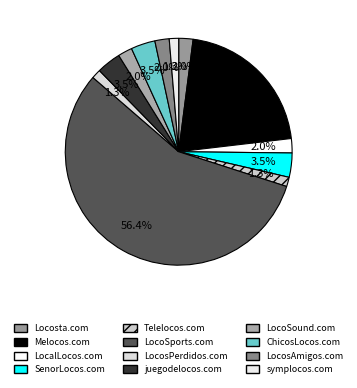

What is the change in value from SenorLocos.com to LocoSound.com?

-2000